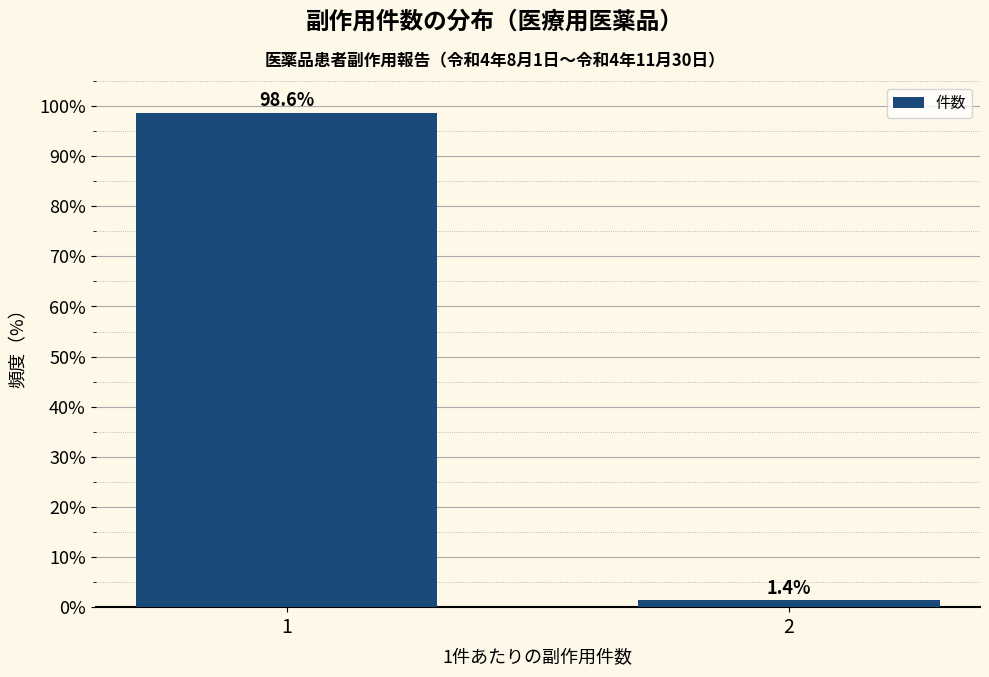

Reading left to right, what are all the values shown in this chart?

1=98.6	2=1.4